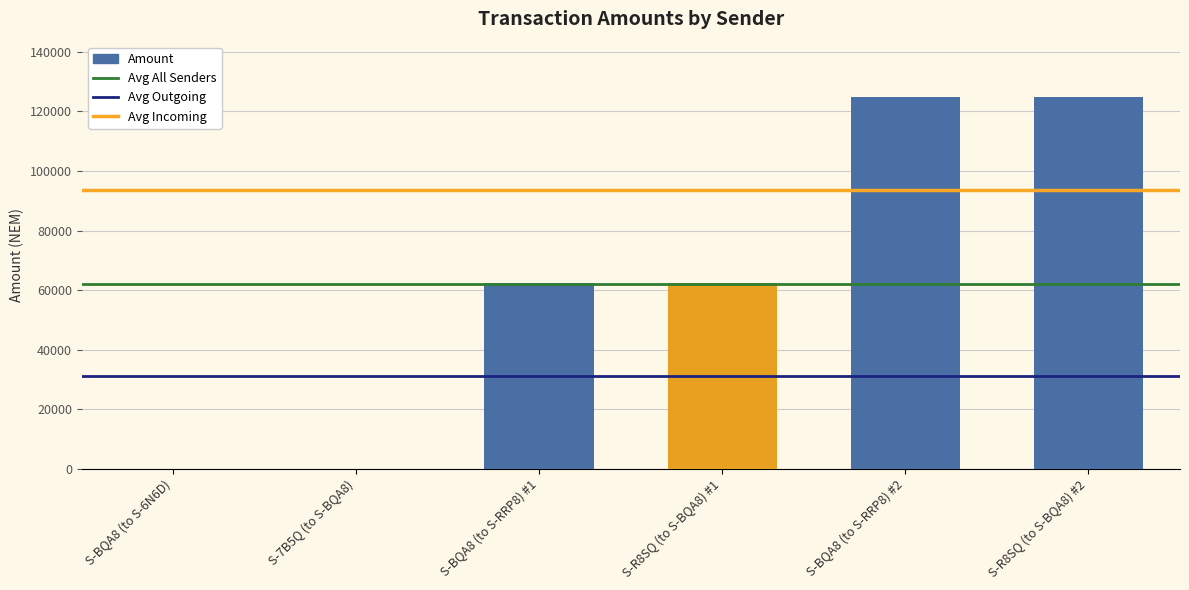

How many categories are shown in the chart?

6